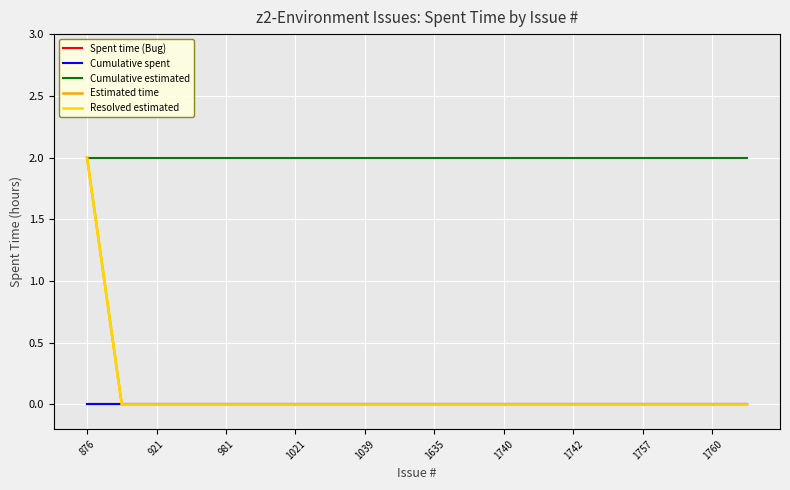

What is the label of the 14th point from the right?

1021